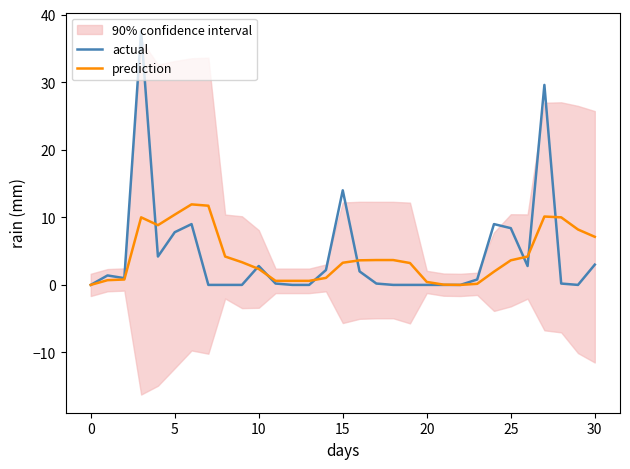

Where is actual nearest to the value 18?

15